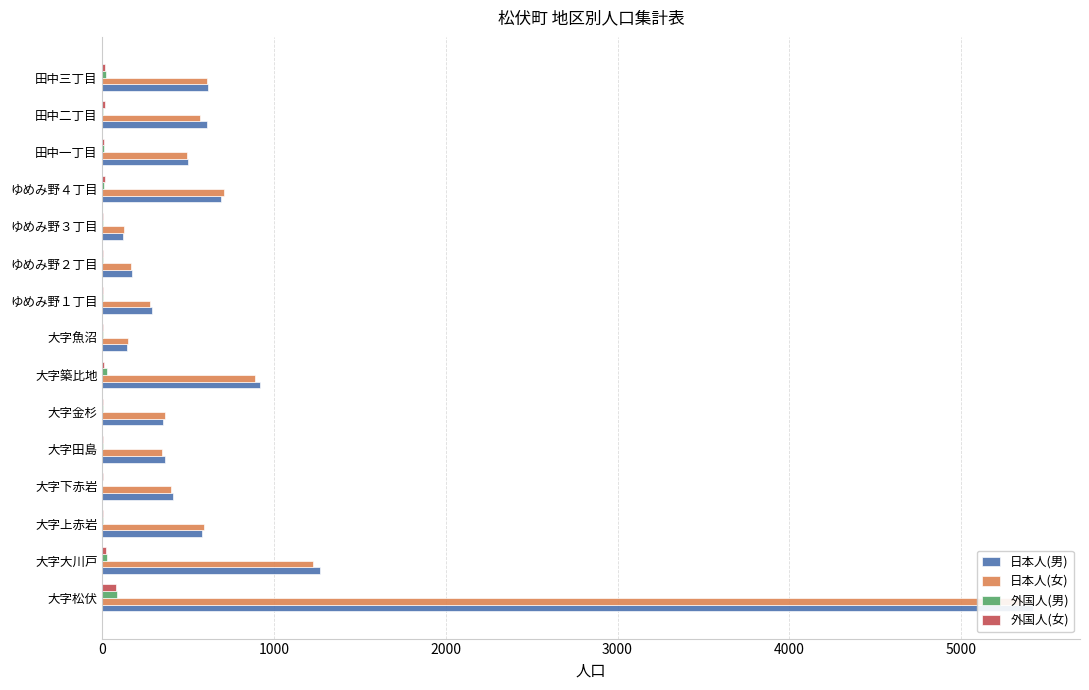

What is the difference between the highest and lowest values at 5000?

364